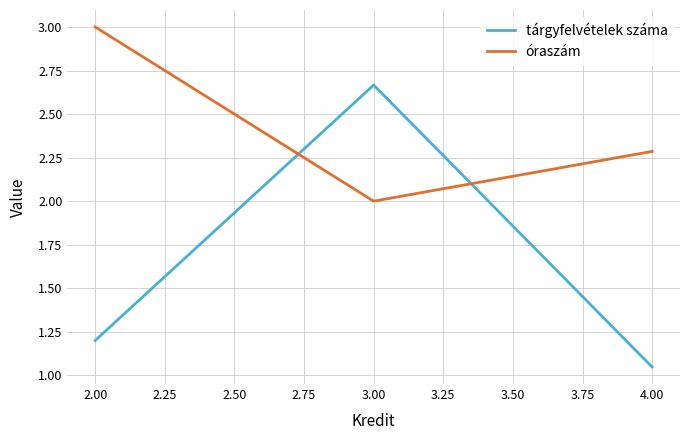

What is the sum of the tárgyfelvételek száma values at 3.00 and 4.00?

3.7